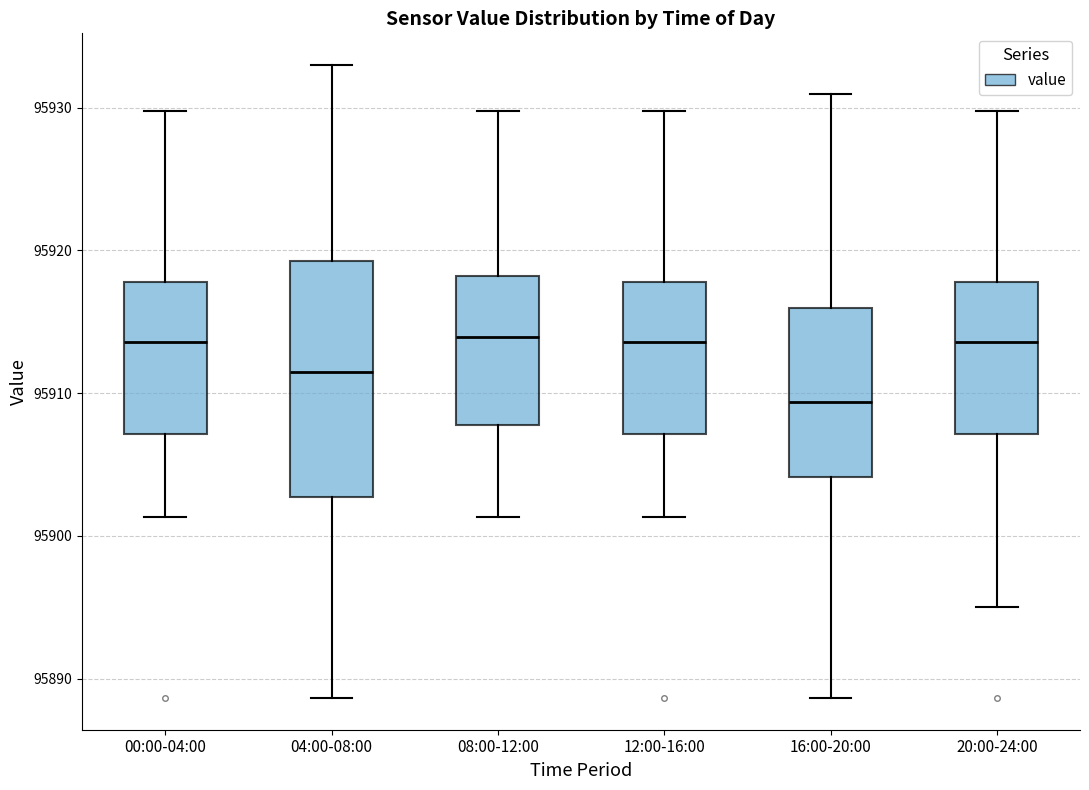

Reading left to right, transcribe this box plot: for each box, give where its median line is, the range the box spans, and where its two whiskers end, as read against the y-axis. The values are not printed on the chart, so give them approximately, as read against the axis.

00:00-04:00: median 95914, box 95907 to 95918, whiskers 95901 to 95930
04:00-08:00: median 95912, box 95903 to 95919, whiskers 95889 to 95933
08:00-12:00: median 95914, box 95908 to 95918, whiskers 95901 to 95930
12:00-16:00: median 95914, box 95907 to 95918, whiskers 95901 to 95930
16:00-20:00: median 95909, box 95904 to 95916, whiskers 95889 to 95931
20:00-24:00: median 95914, box 95907 to 95918, whiskers 95895 to 95930